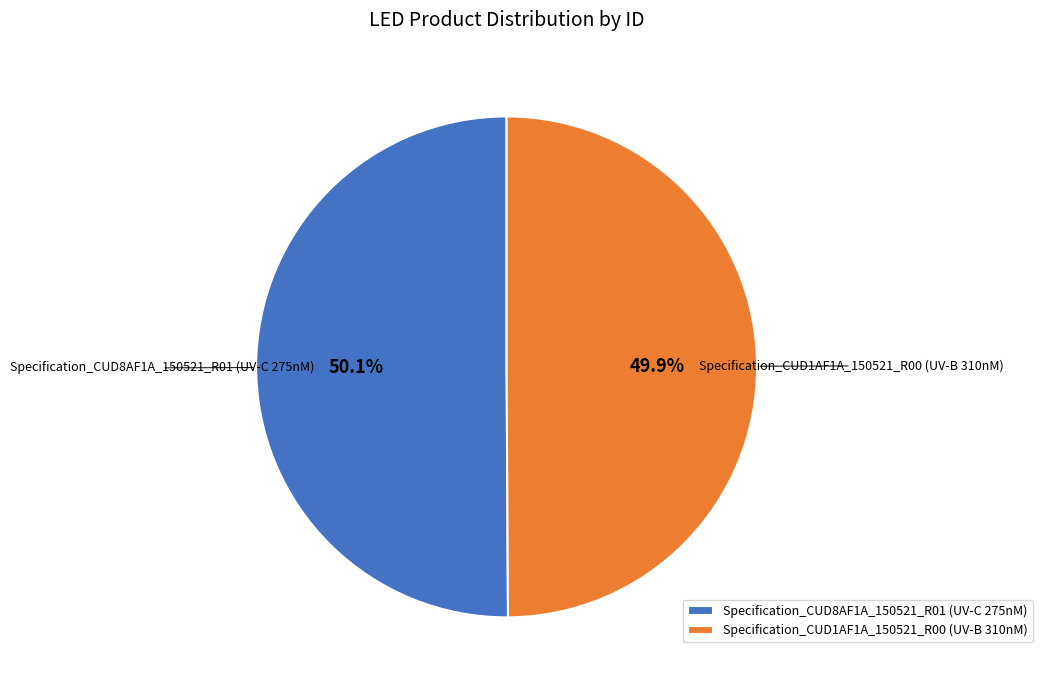

To the nearest percent, what is the combined percentage of Specification_CUD1AF1A_150521_R00 (UV-B 310nM) and Specification_CUD8AF1A_150521_R01 (UV-C 275nM)?

100%